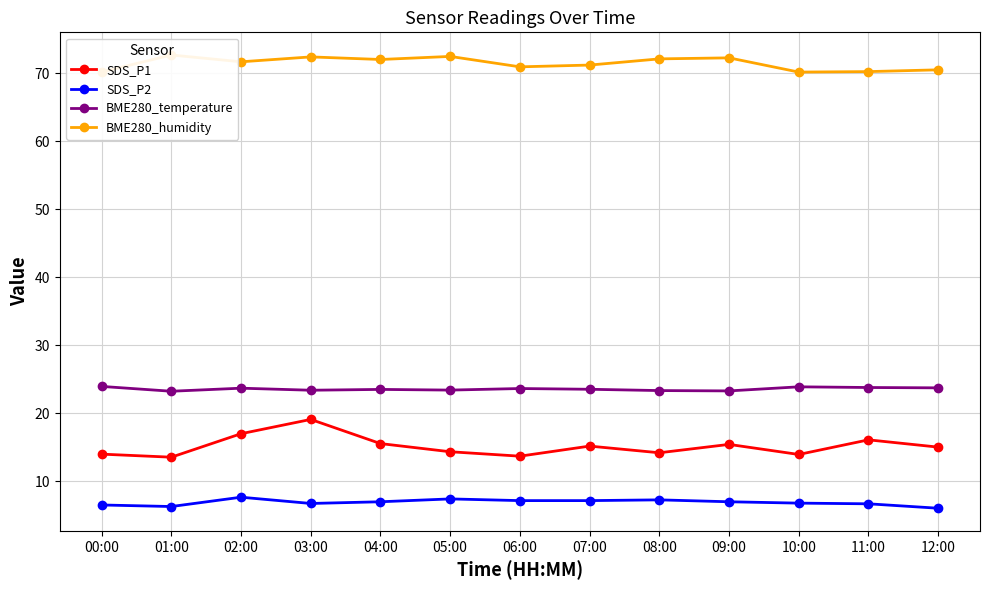

Which category has the lowest value across all series?

12:00